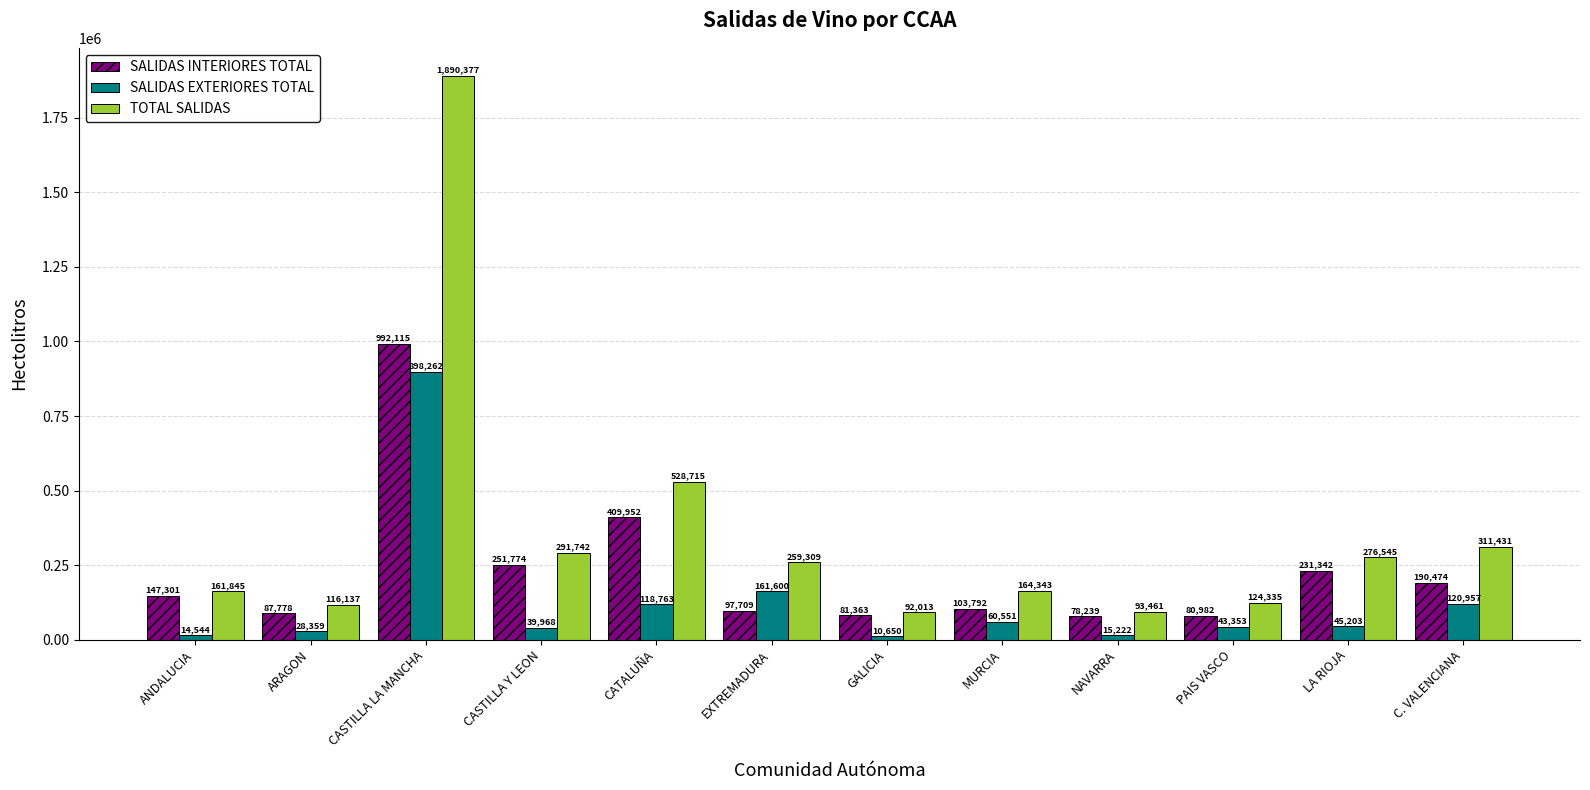

What is the difference between the SALIDAS INTERIORES TOTAL values at ANDALUCIA and CASTILLA Y LEON?

104473